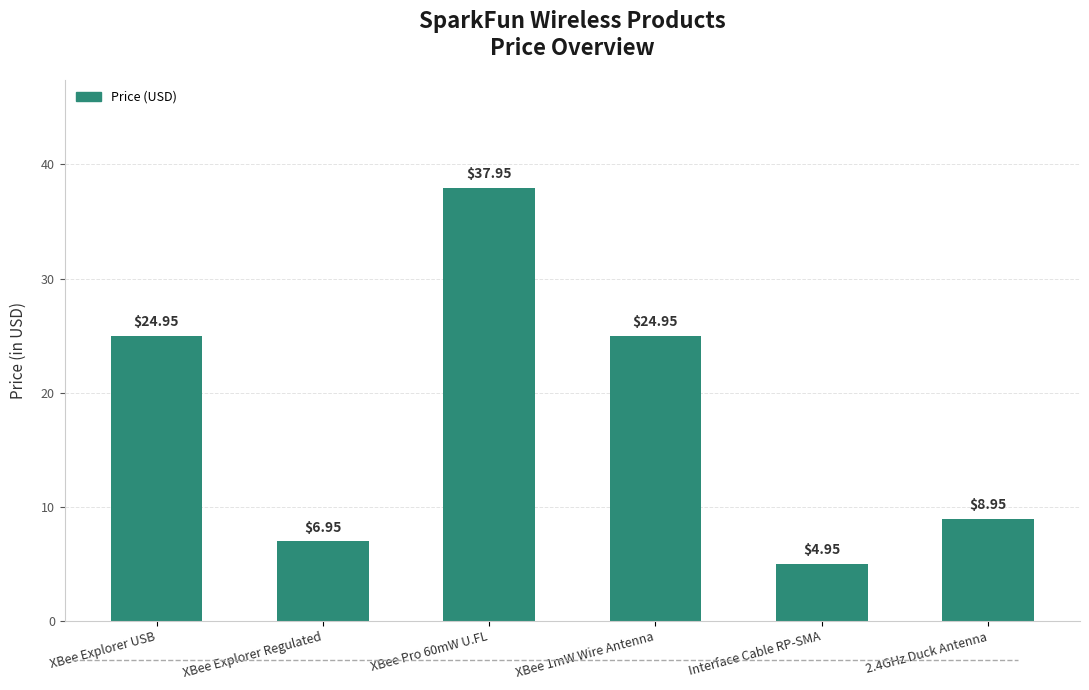

At which category does the chart reach its peak across all series?

XBee Pro 60mW U.FL